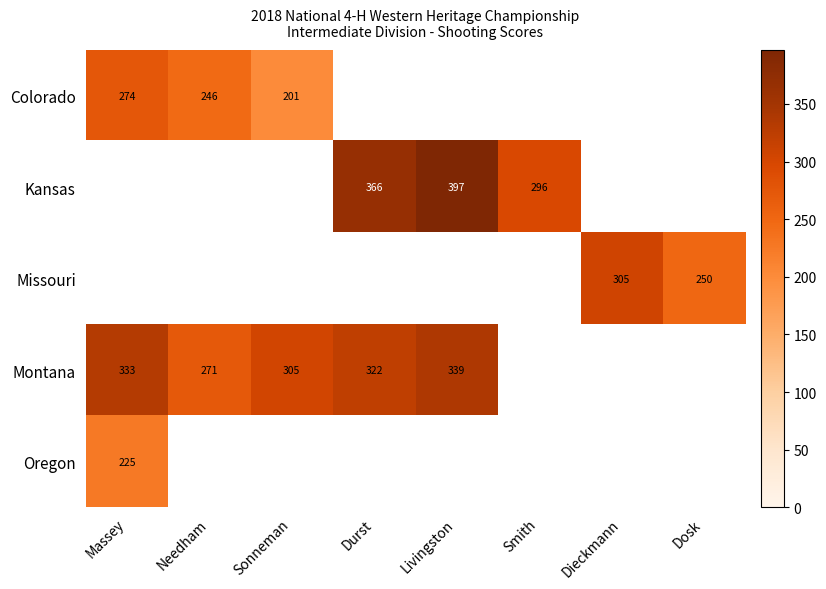

At which label is Oregon closest to 225?

Massey